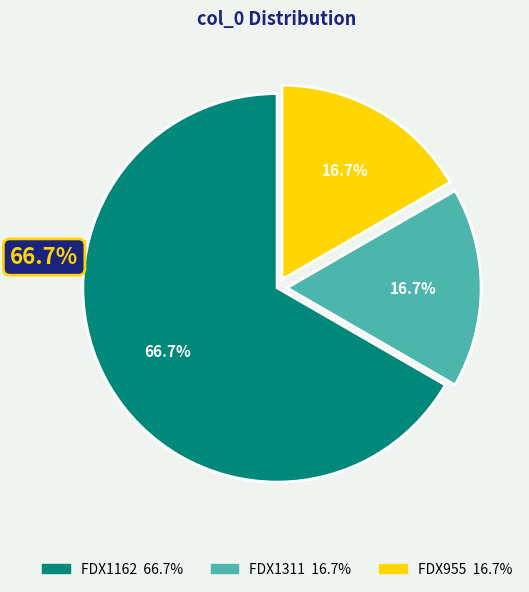

Count the number of slices in the pie.

3